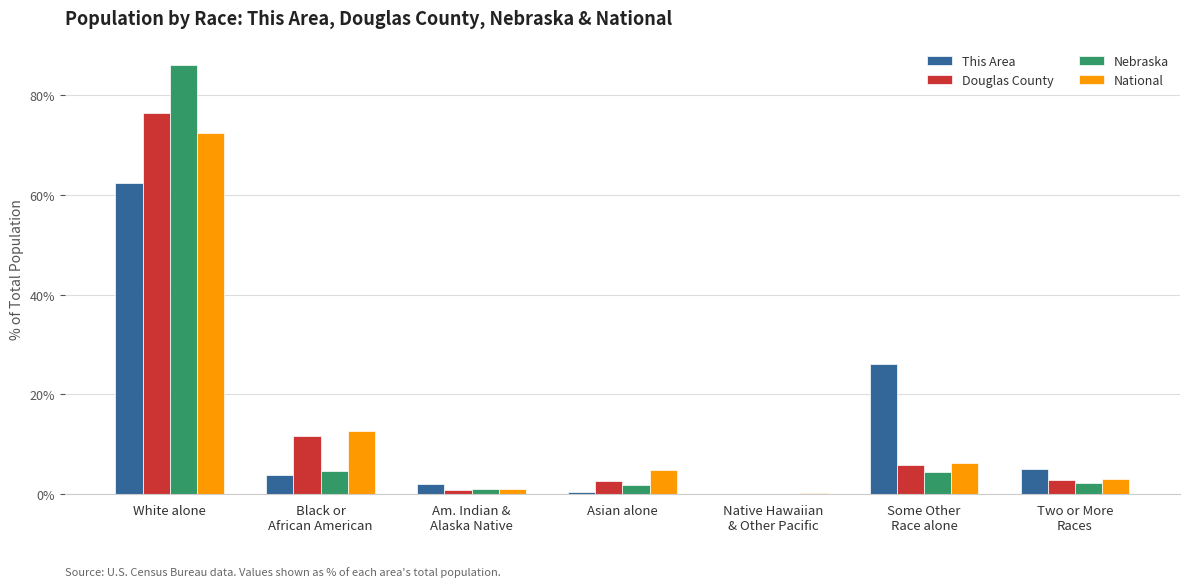

What is the sum of all This Area values?

100.0